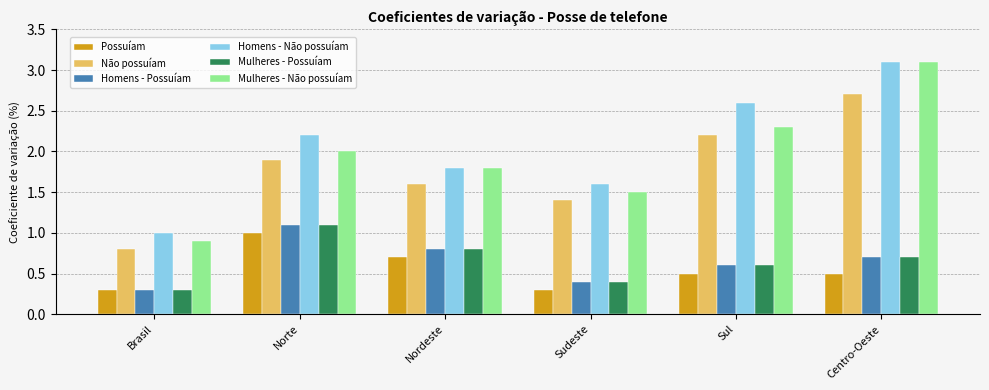

Between Brasil and Nordeste, which series saw the biggest shift?

Mulheres - Não possuíam